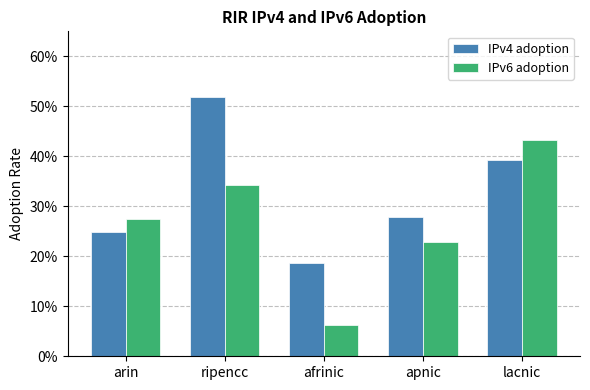

What are all the series names shown in the legend?

IPv4 adoption, IPv6 adoption